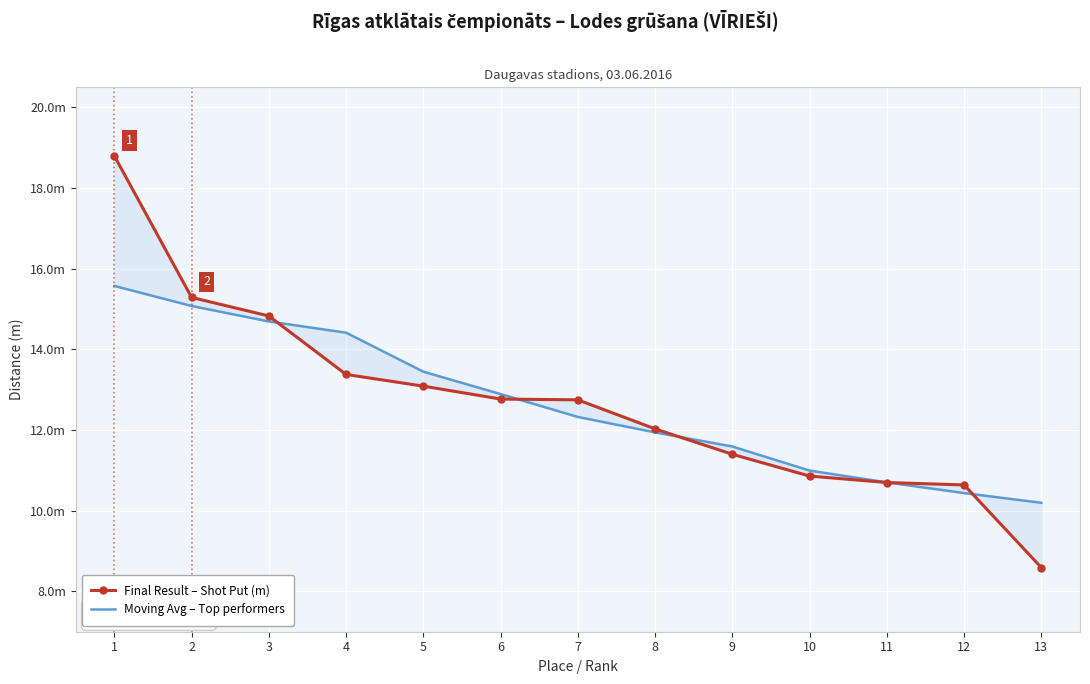

At which label is Final Result – Shot Put (m) closest to 13?

5